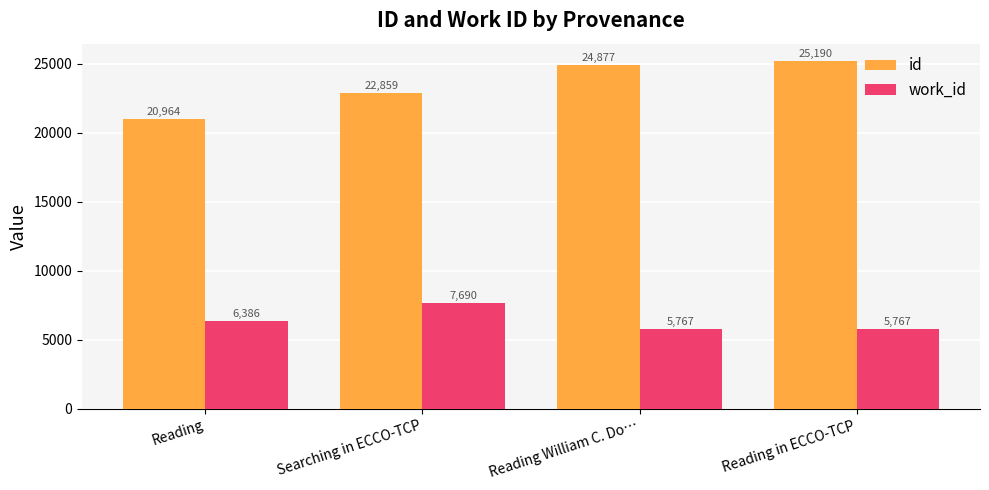

Rank the series by their average value, from highest to lowest.

id, work_id